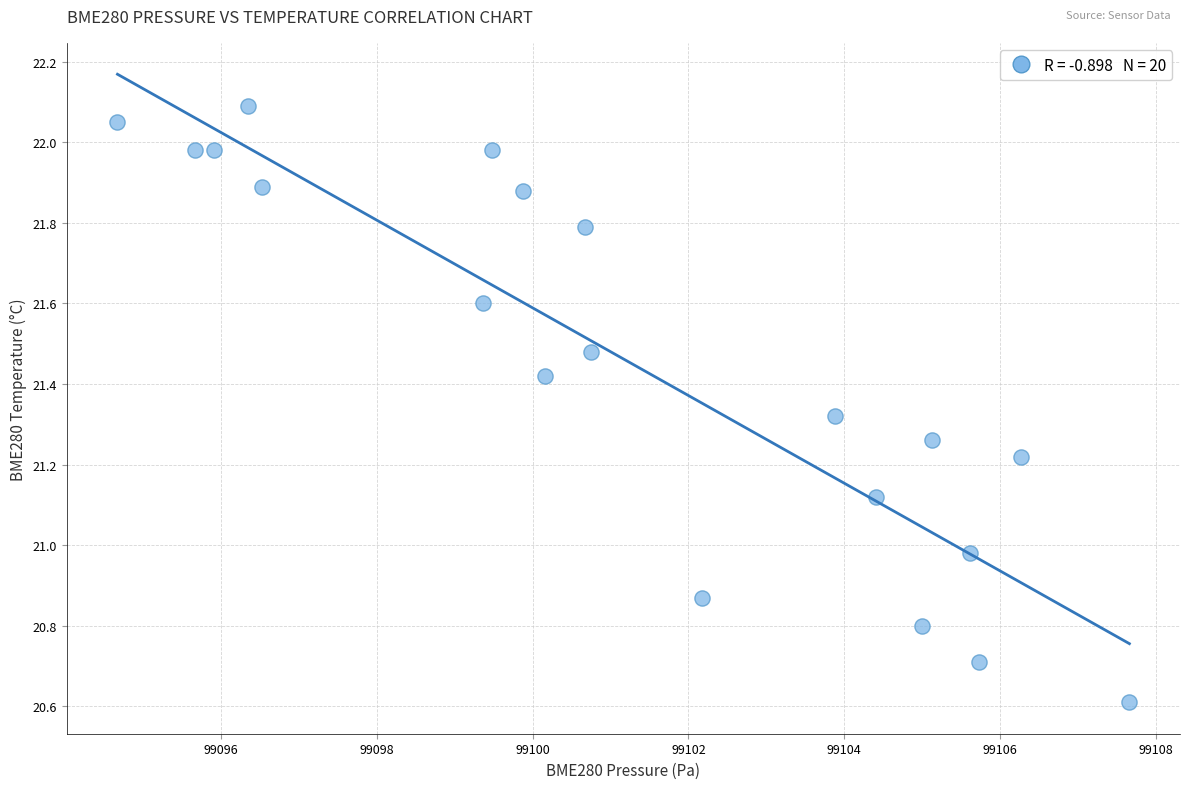

What is the range of Y values (max minus min)?

1.5